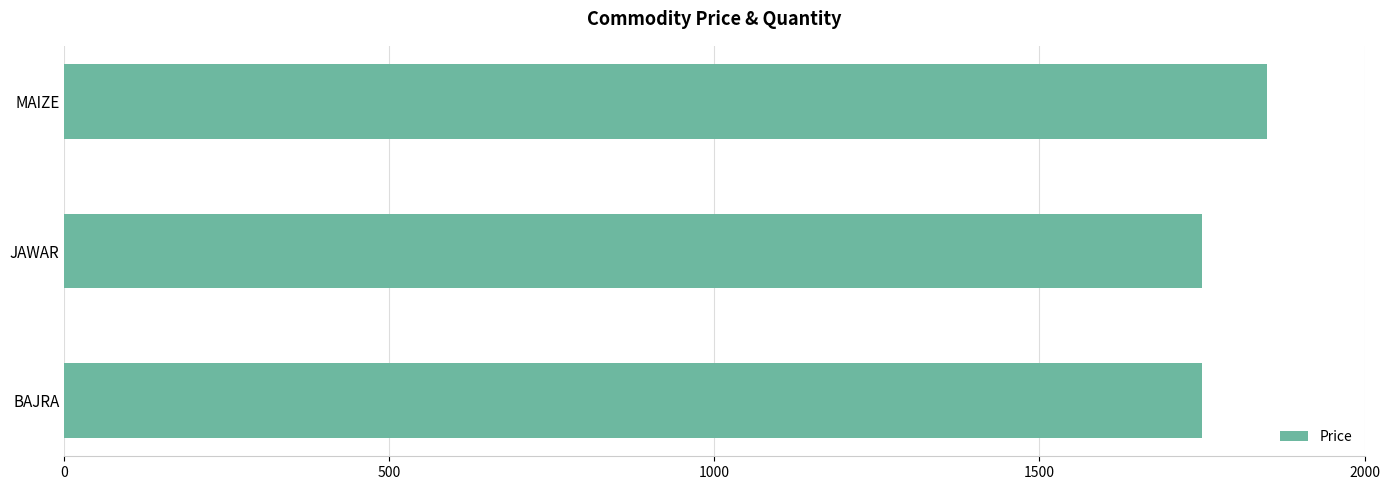

What is the difference between the maximum and second lowest values?

100